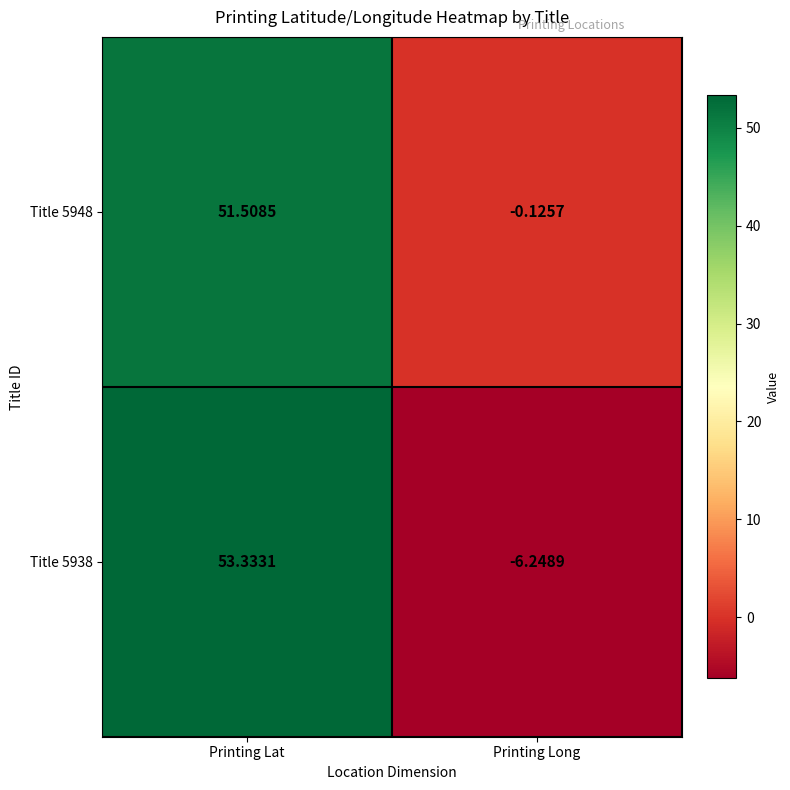

Is the value of Title 5948 at Printing Long greater than the value of Title 5938 at Printing Lat?

No